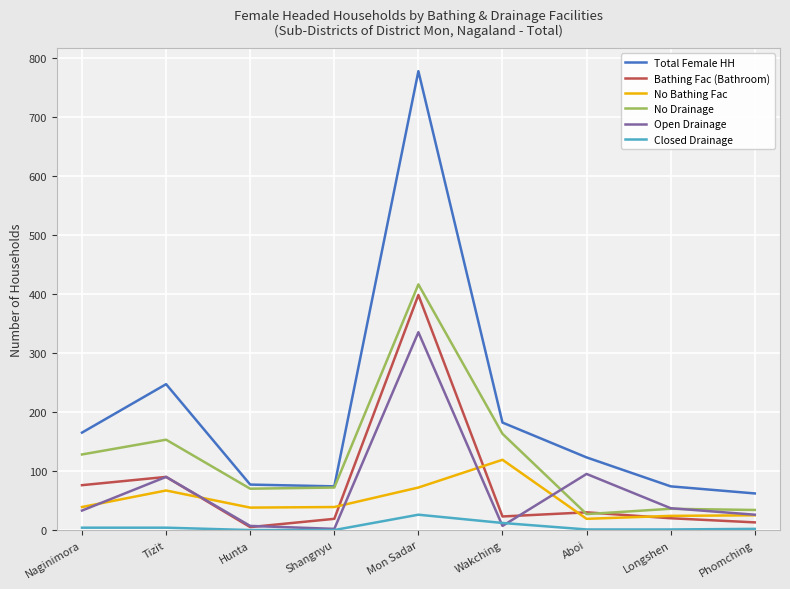

True or false: No Bathing Fac and Total Female HH intersect in this chart.

False